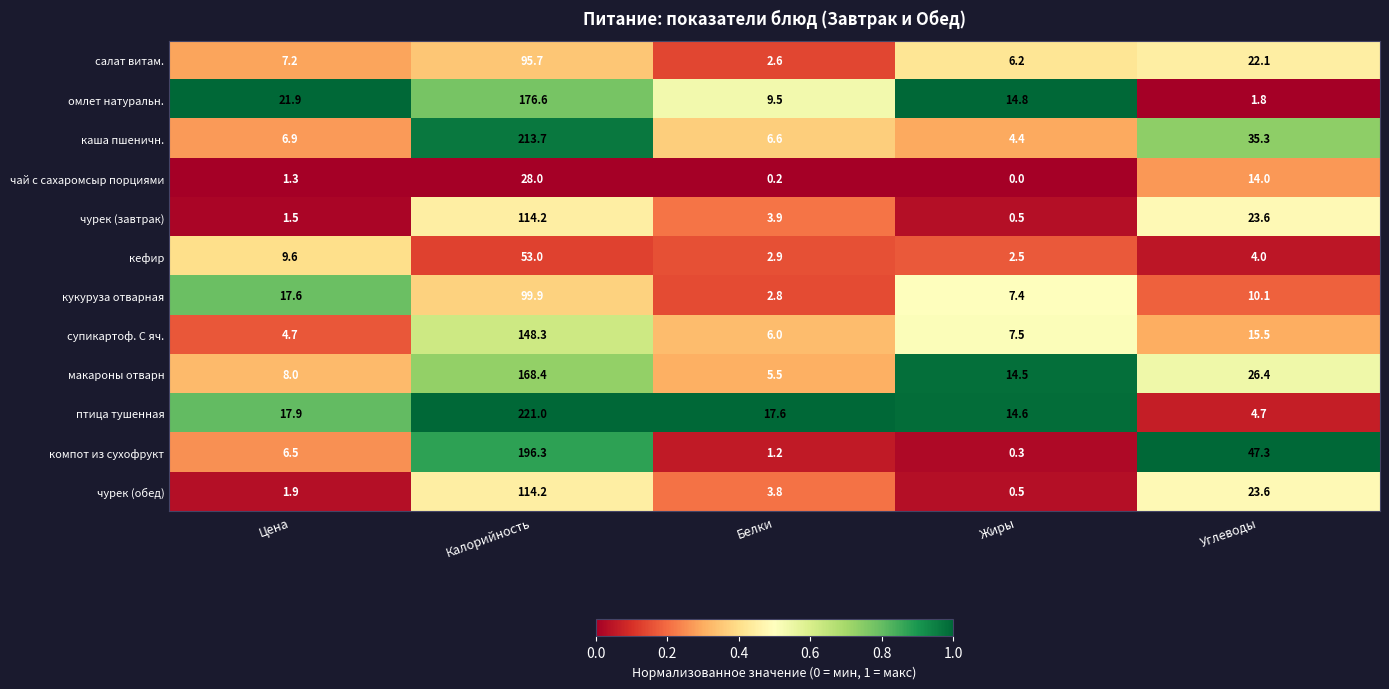

At which category does the chart reach its peak across all series?

Калорийность